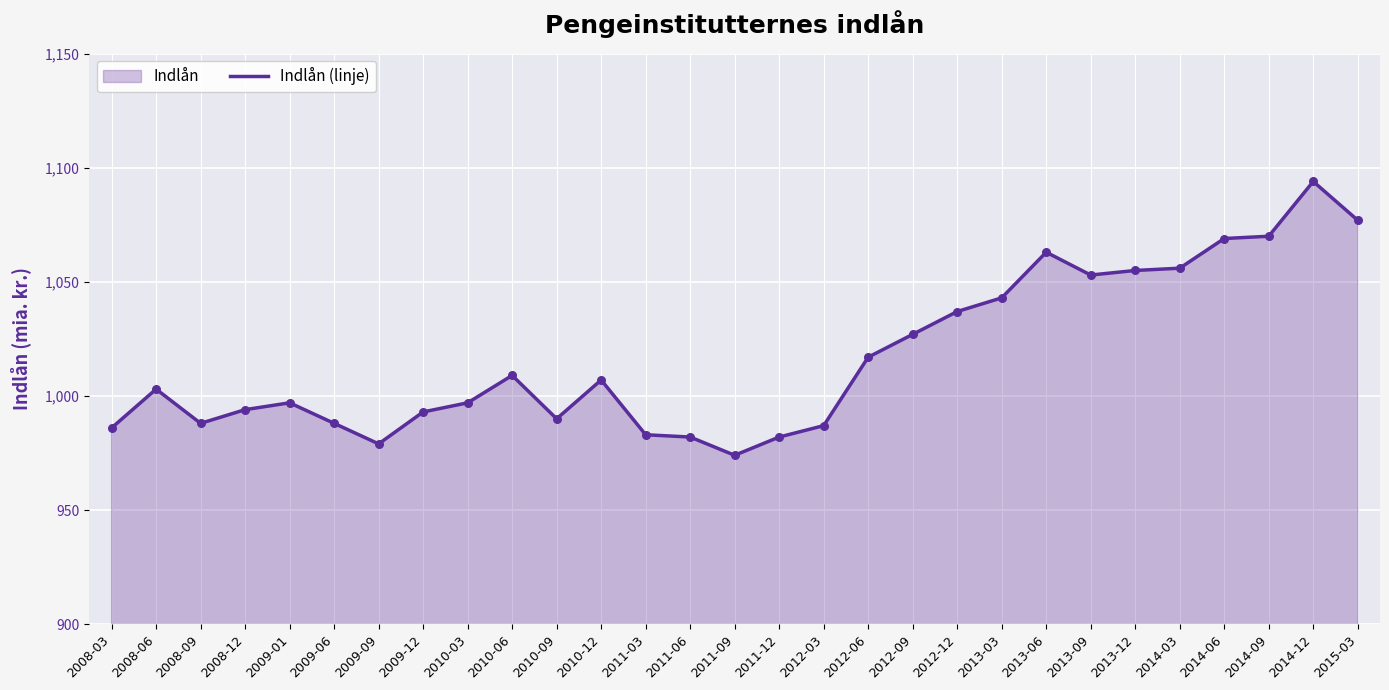

Which has a higher value, 2013-06 or 2011-09?

2013-06